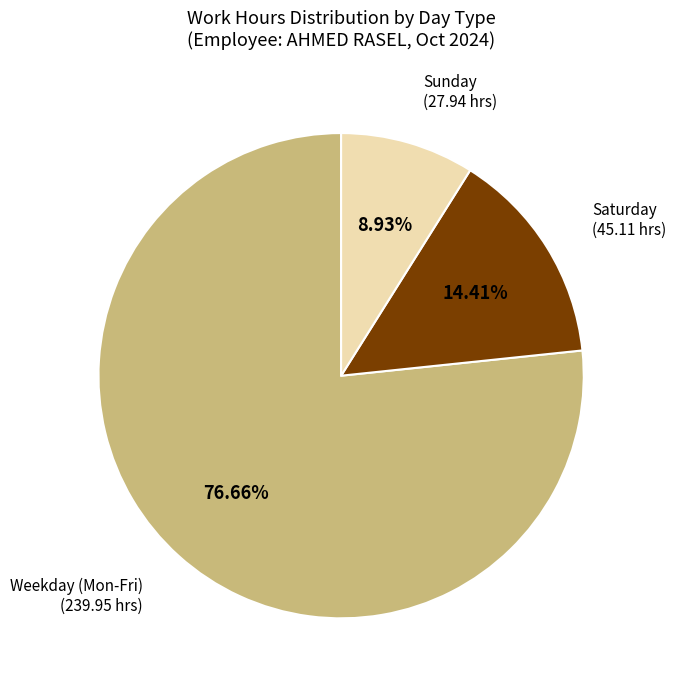

Does any single category account for the majority?

Yes